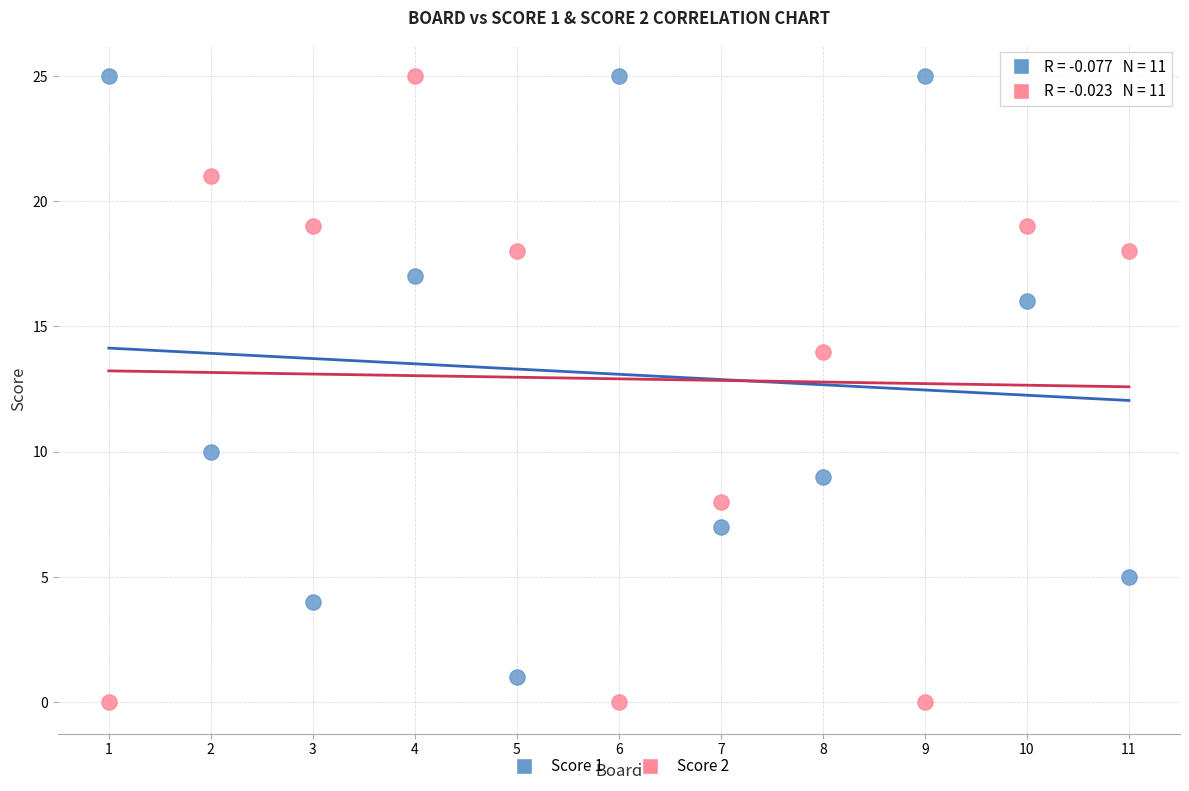

Which series has the widest spread of Y values?

Score 2